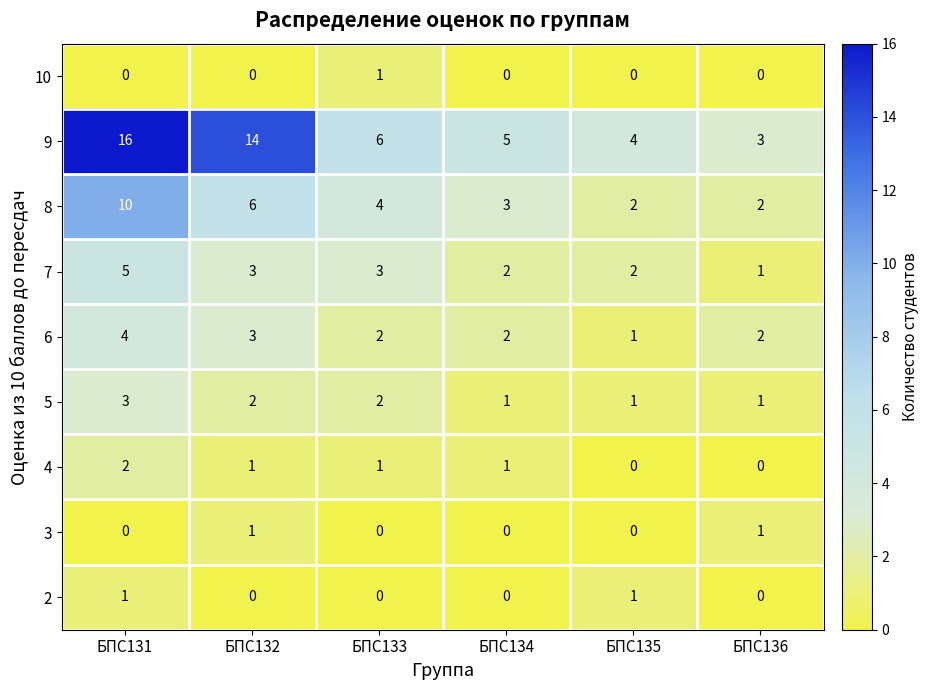

The 2 series shows 0 at БПС135. True or false?

False